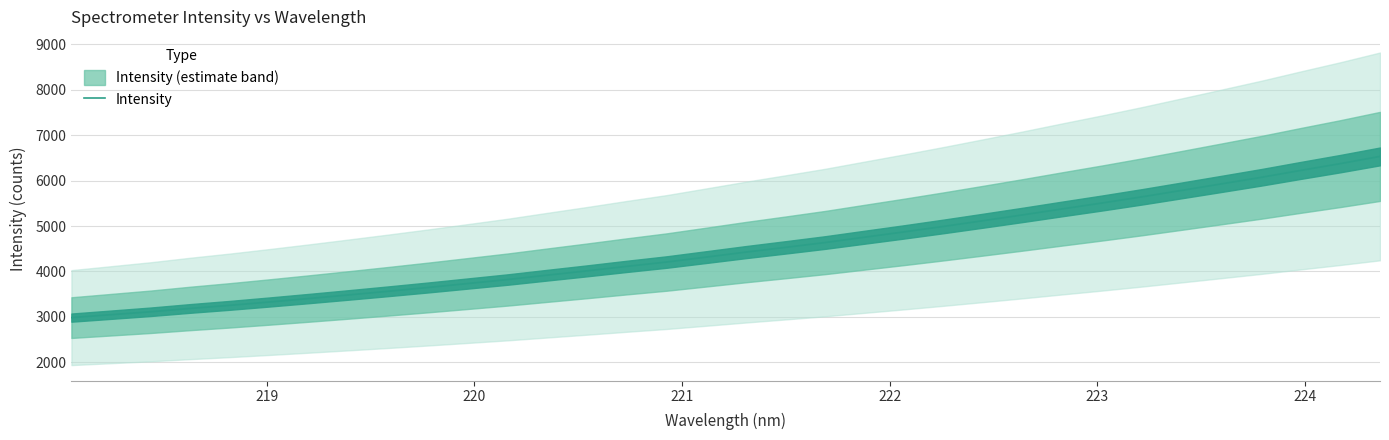

How many lines are shown in the chart?

1